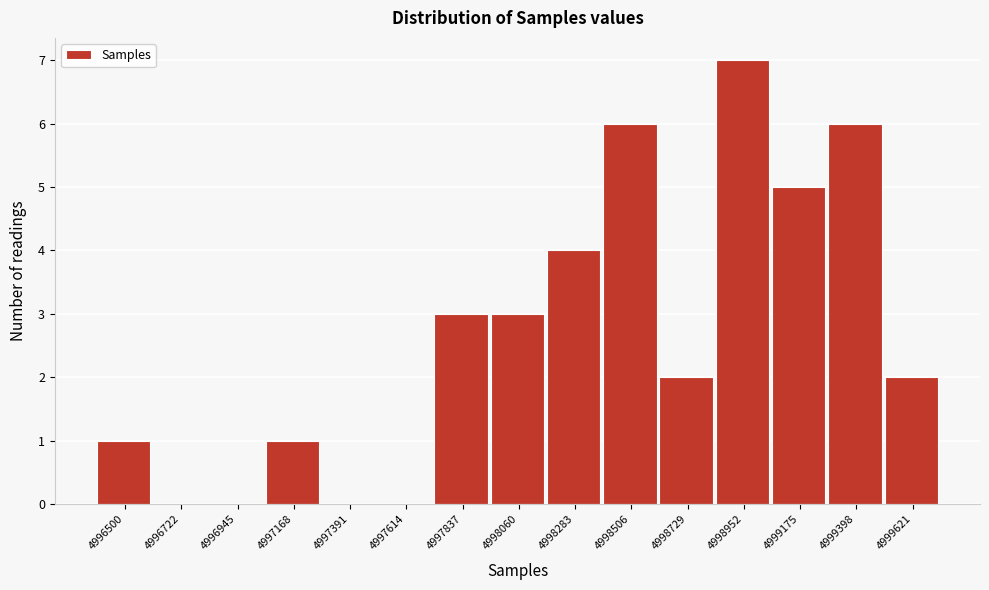

Reading left to right, list all the values displayed in this chart.

4996500=1	4996722=0	4996945=0	4997168=1	4997391=0	4997614=0	4997837=3	4998060=3	4998283=4	4998506=6	4998729=2	4998952=7	4999175=5	4999398=6	4999621=2